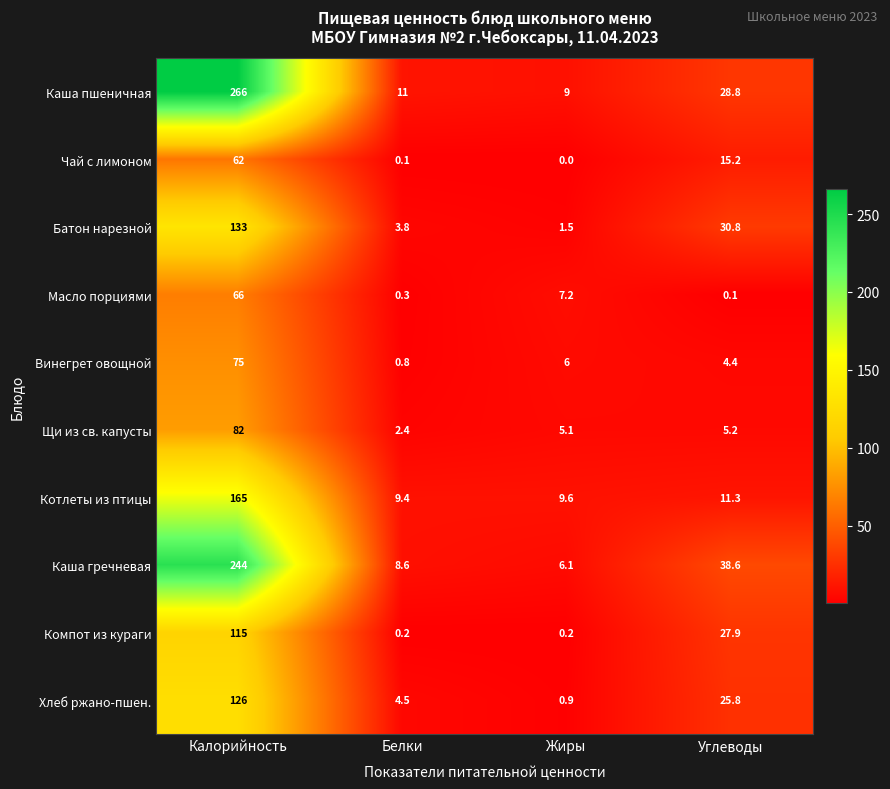

How many series are shown in this chart?

10